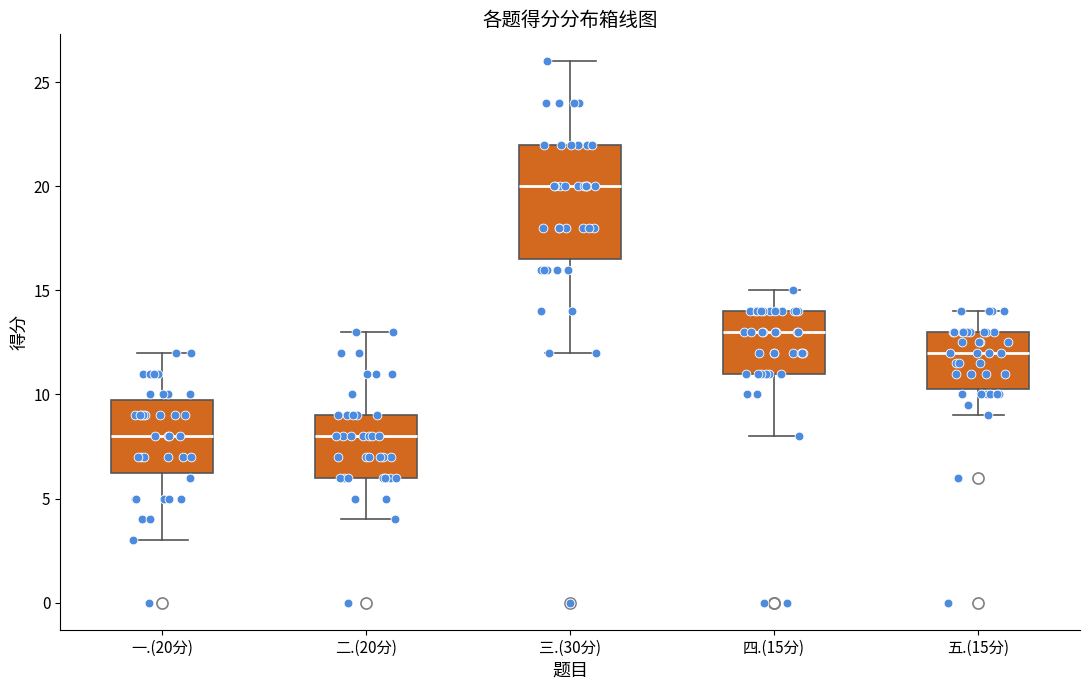

Which box is the tallest, from its lower edge to its upper edge?

三.(30分)